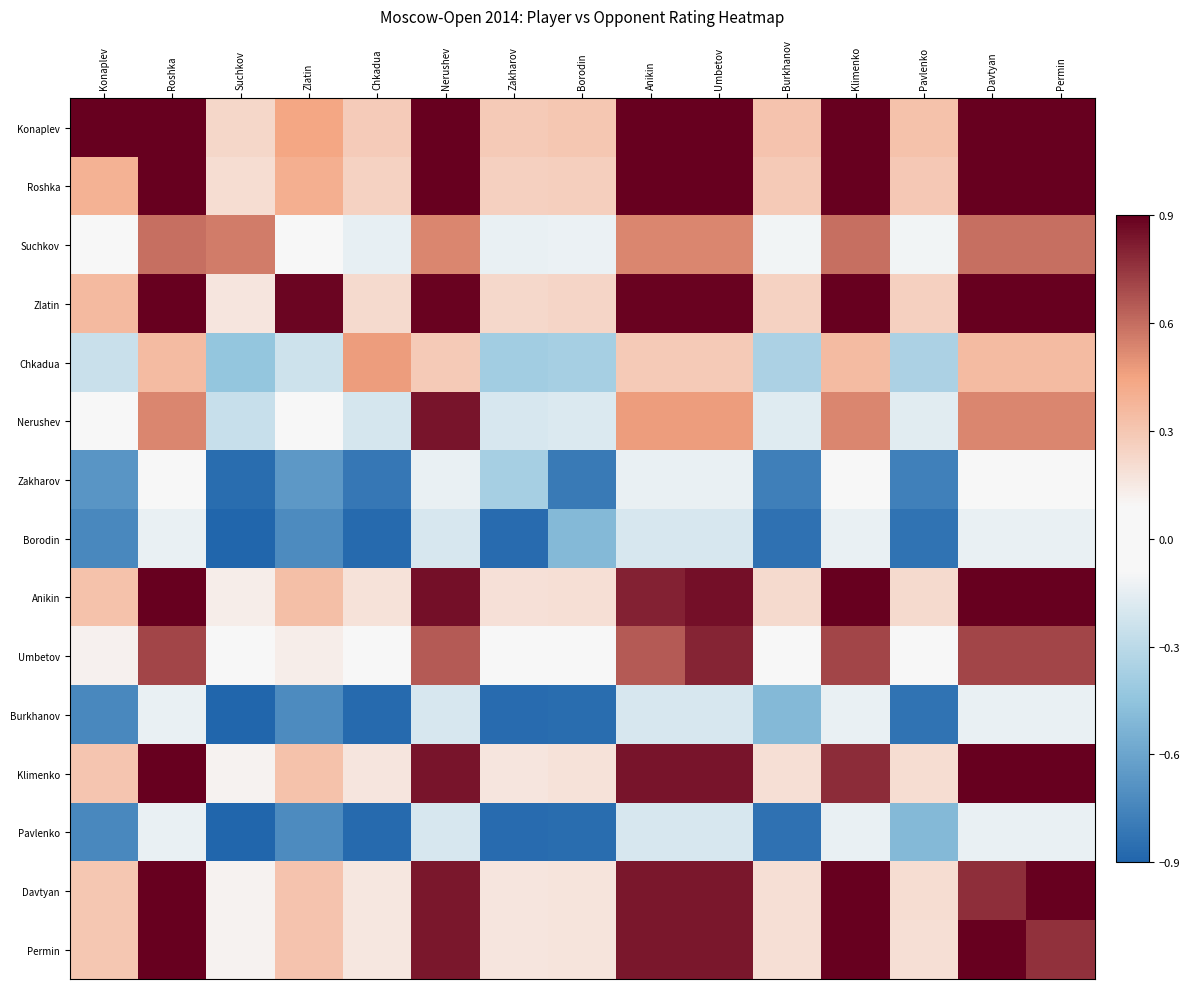

Which series changed the most between Zlatin and Chkadua?

Chkadua